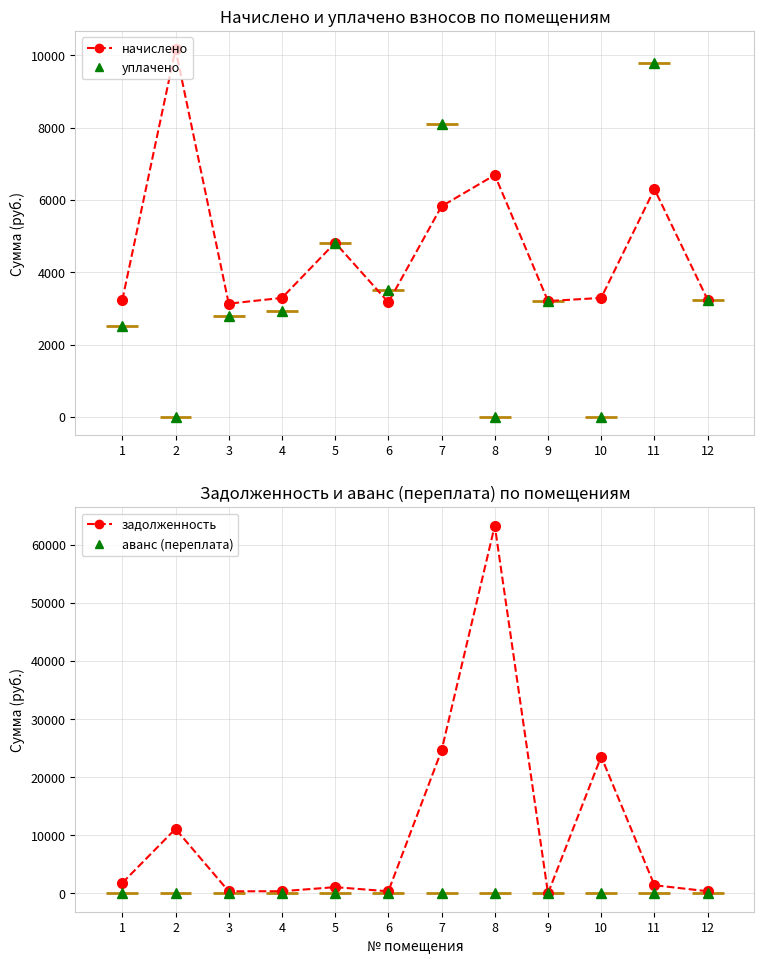

What is the value of the задолженность point at the 12th from the left?

359.8